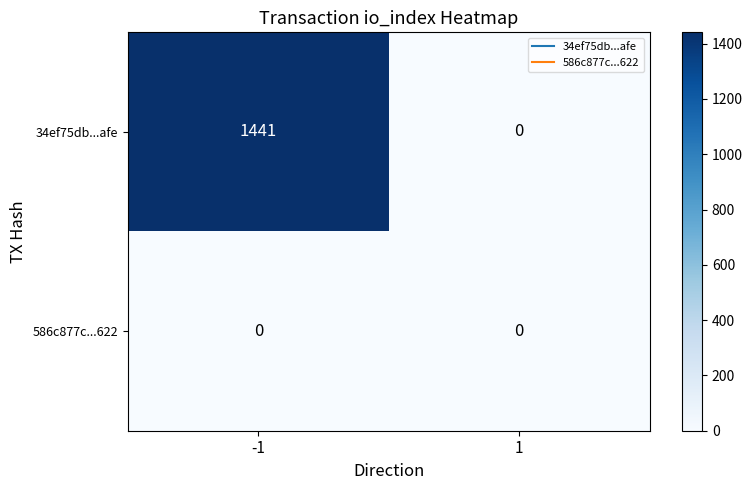

Reading left to right, transcribe all the data shown in this chart.

34ef75db...afe: 1441	0
586c877c...622: 0	0